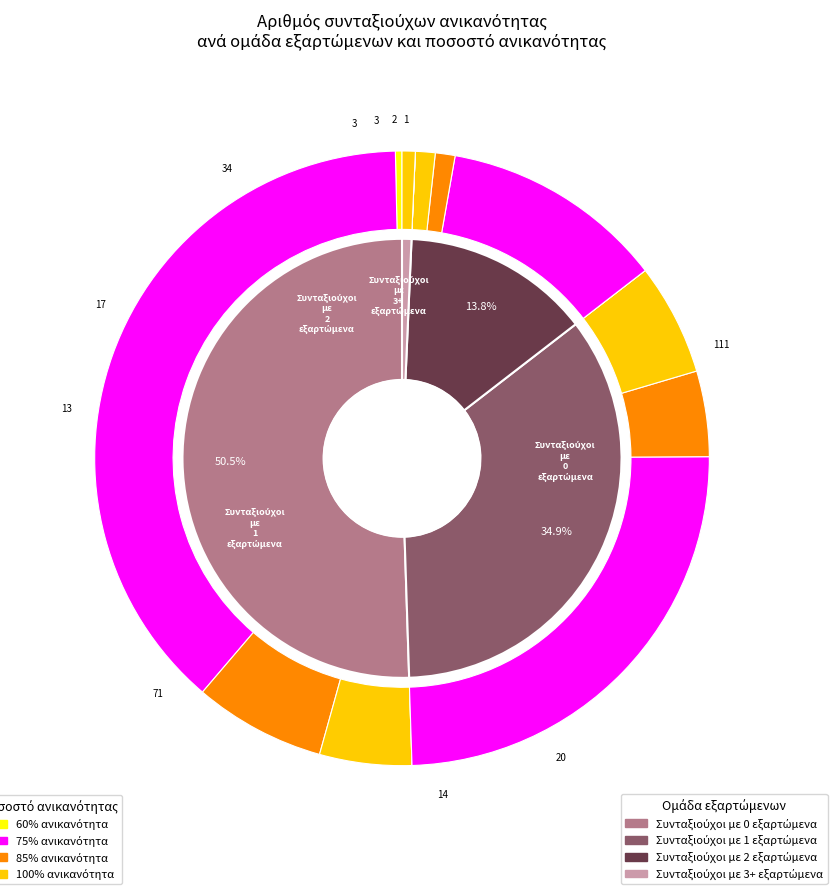

How many segments does this pie chart have?

4